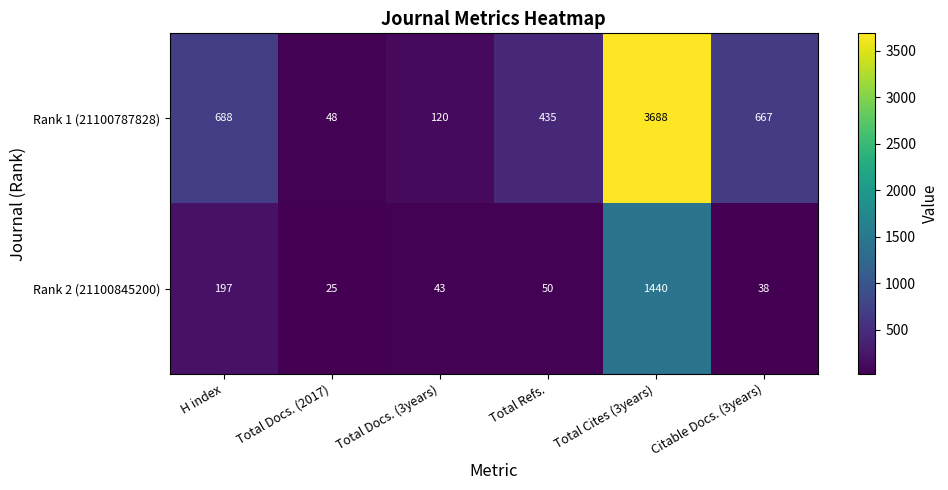

List the series in order of their overall mean, lowest first.

Rank 2 (21100845200), Rank 1 (21100787828)